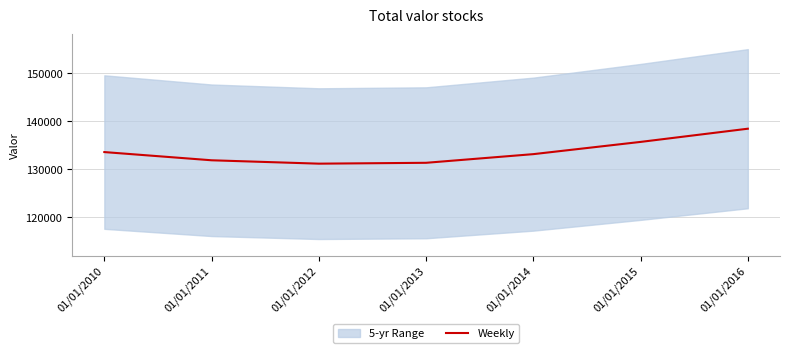

Reading left to right, what are all the values shown in this chart?

01/01/2010=133551	01/01/2011=131838	01/01/2012=131132	01/01/2013=131312	01/01/2014=133119	01/01/2015=135673	01/01/2016=138429